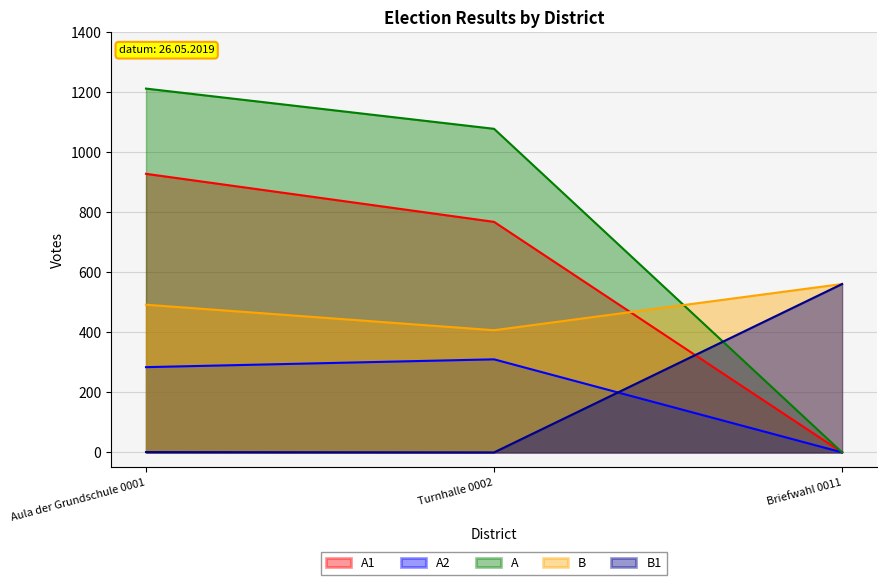

How many positive values does the A2 series have?

2